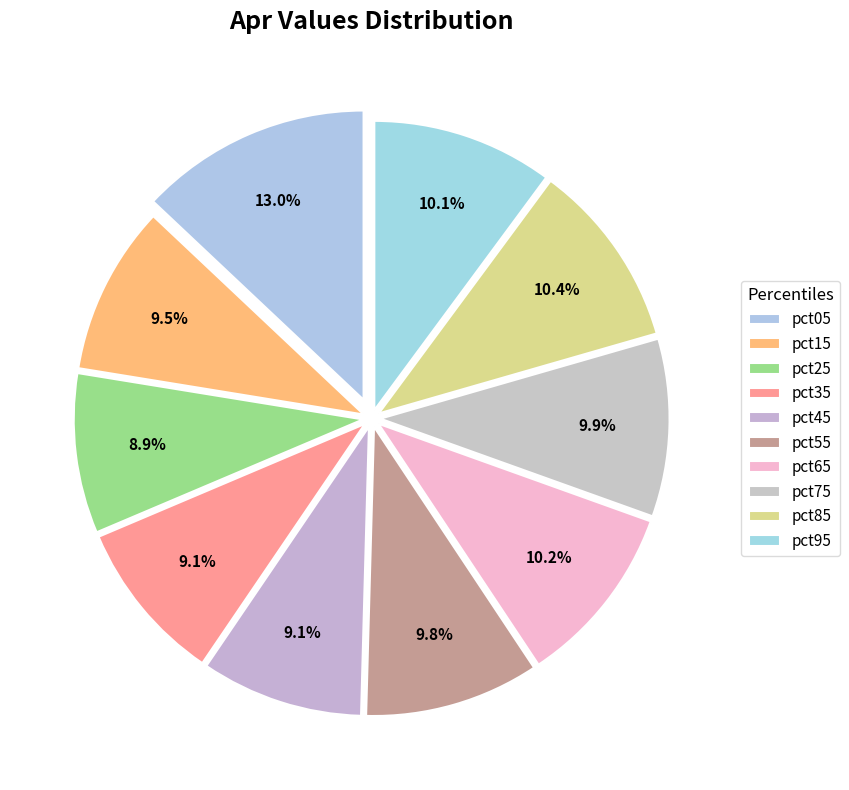

Which category has the biggest portion of the pie?

pct05